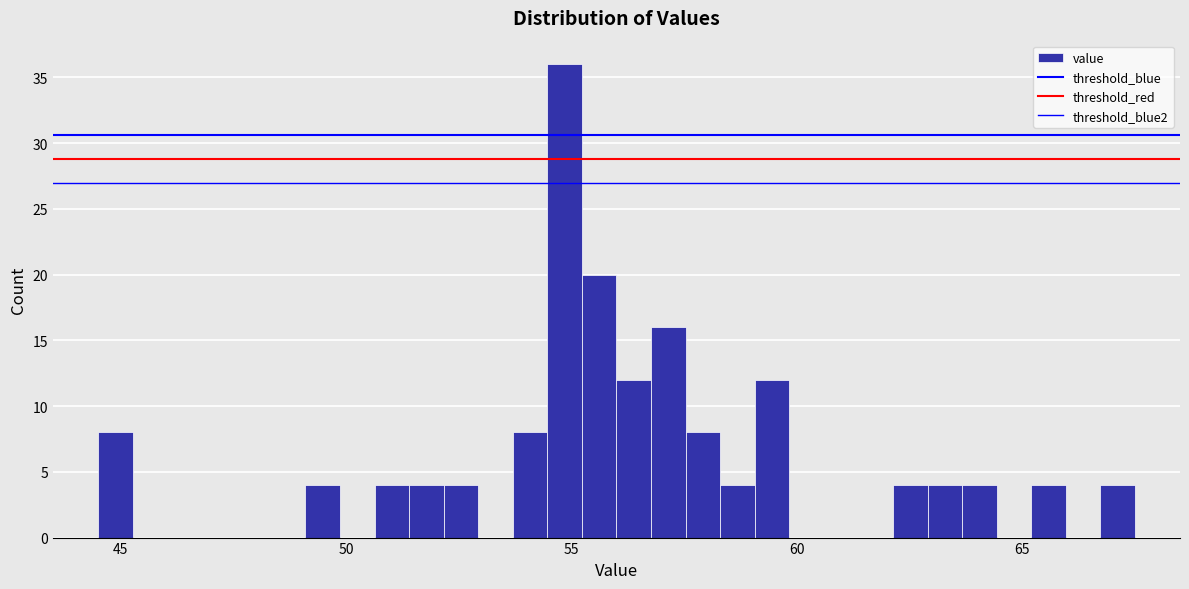

Around what value on the x-axis is the tallest bar? Give the approximate position of its centre, as read against the axis.

55.0